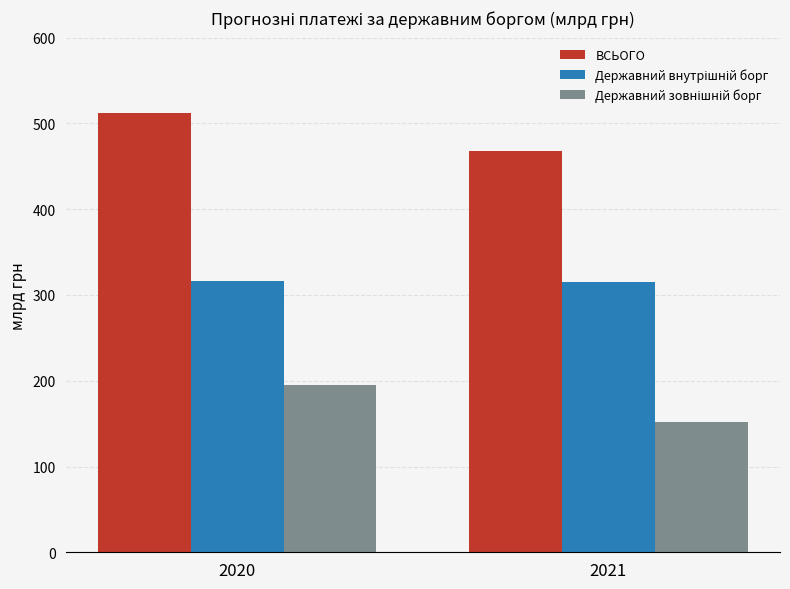

Between 2020 and 2021, which series saw the biggest shift?

ВСЬОГО